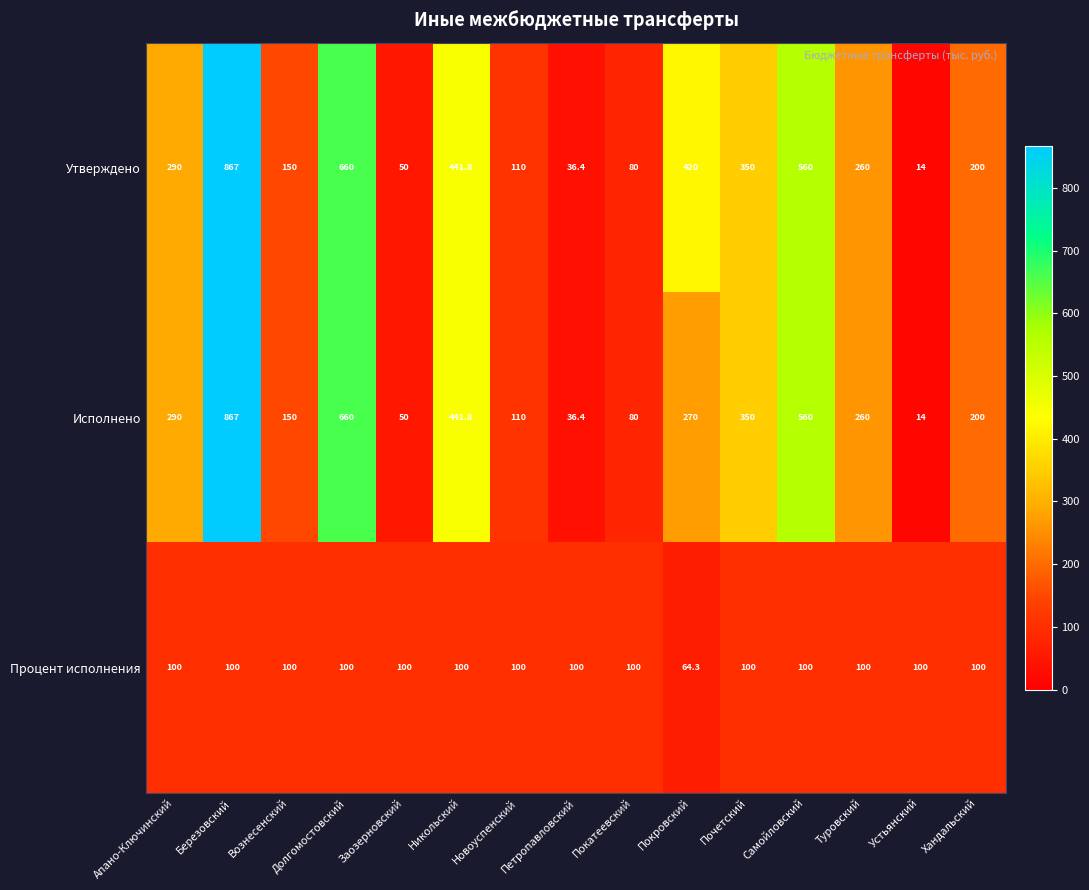

Which category has the lowest value in the Исполнено series?

Устьянский